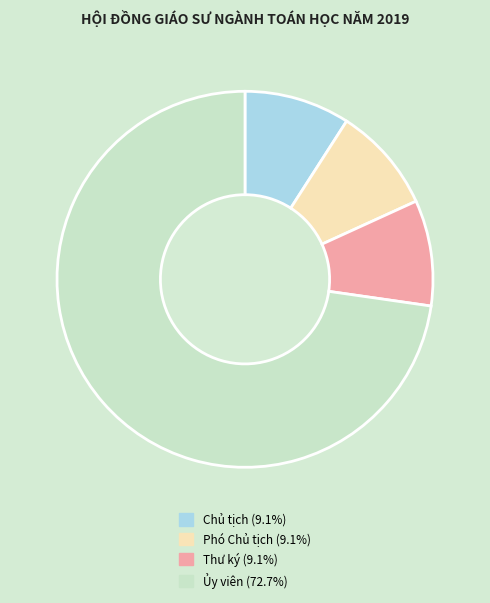

What is the ratio of the value at Chủ tịch to the value at Ủy viên?

0.1